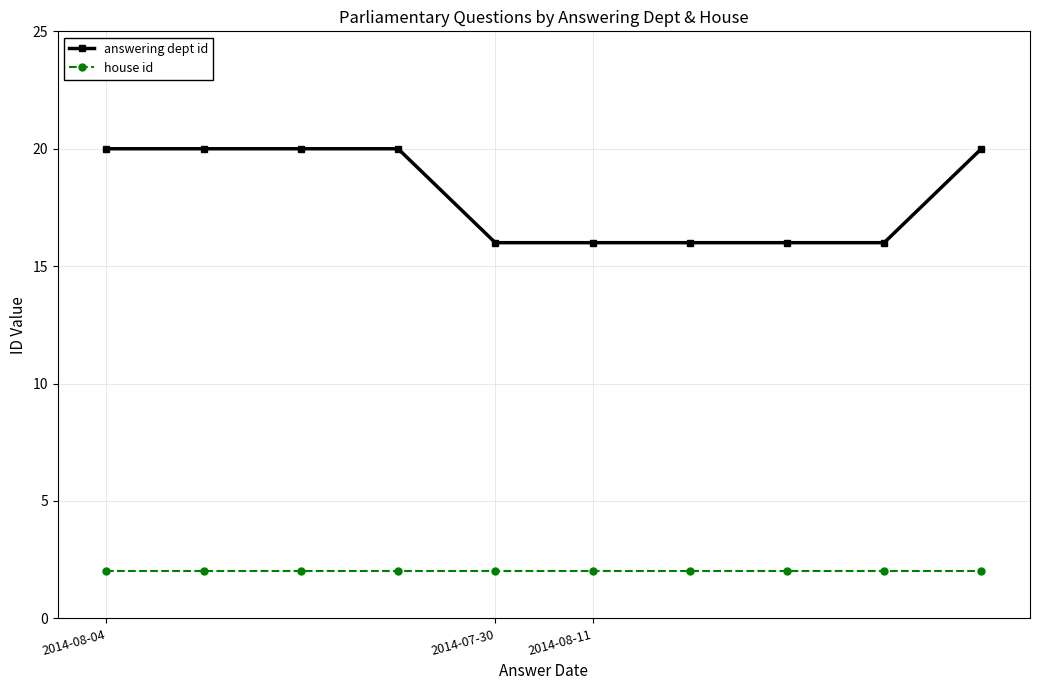

What is the maximum value for house id?

2